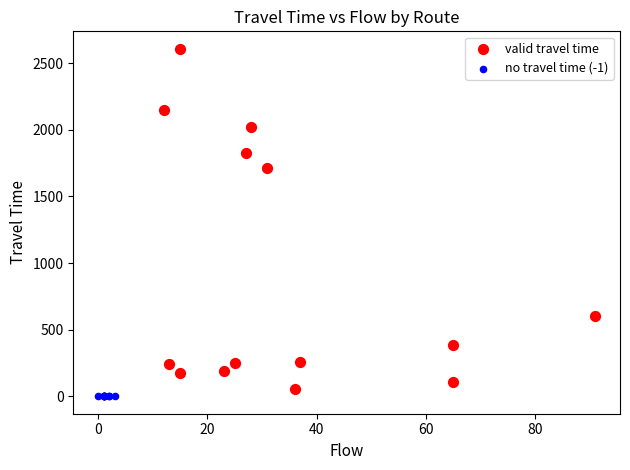

Which series reaches the minimum Y coordinate?

no travel time (-1)